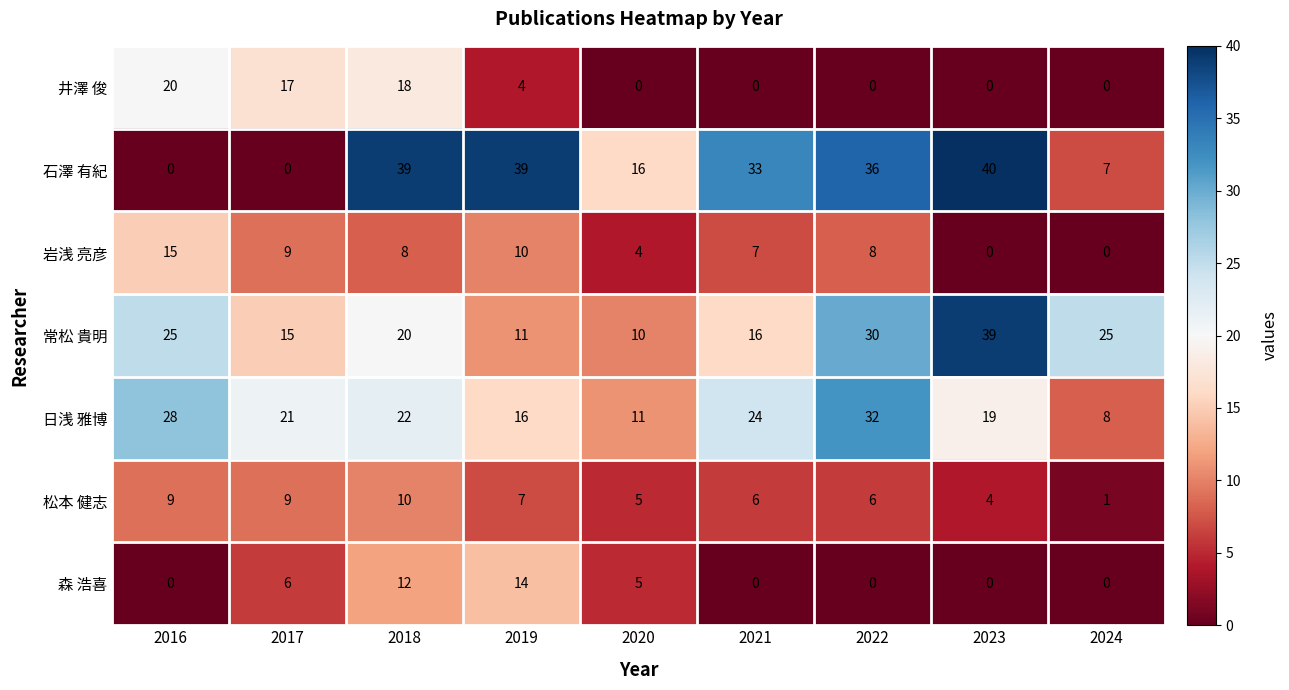

At which label is 森 浩喜 closest to 7?

2017